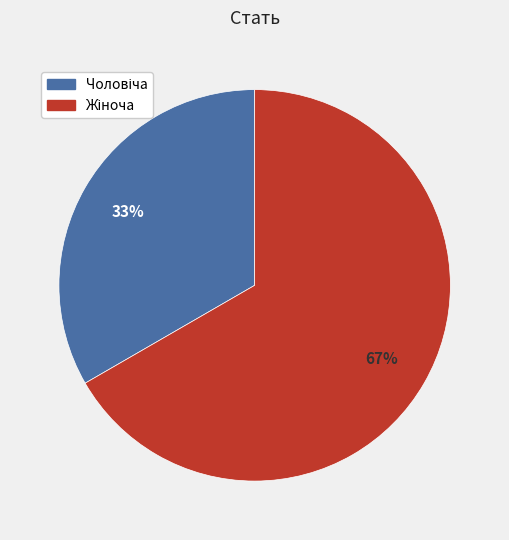

Is there any slice that represents more than half of the pie?

Yes